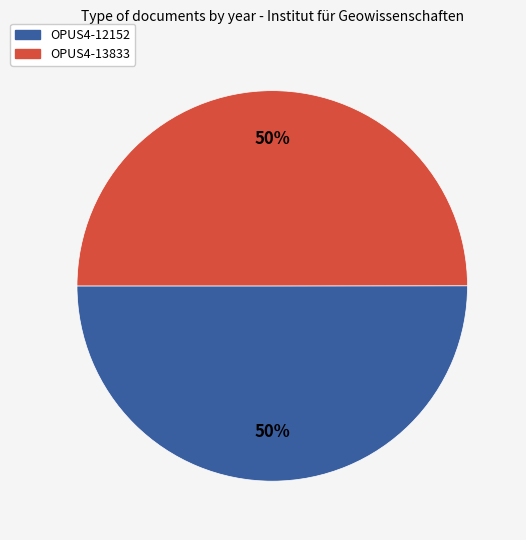

Do OPUS4-12152 and OPUS4-13833 together represent more than half of the pie?

Yes